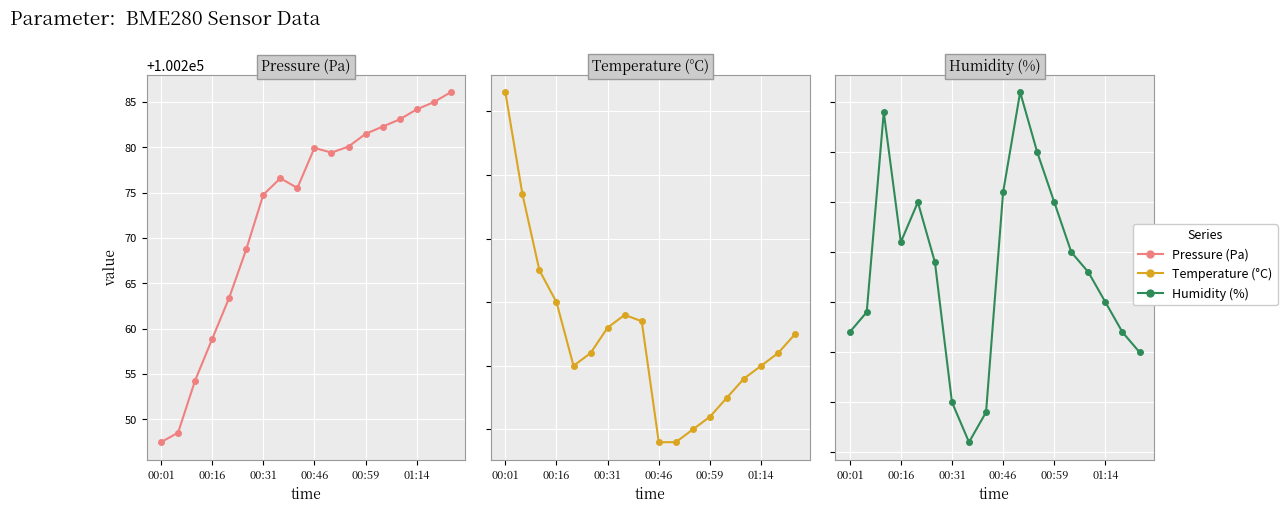

How many lines are shown in the chart?

3